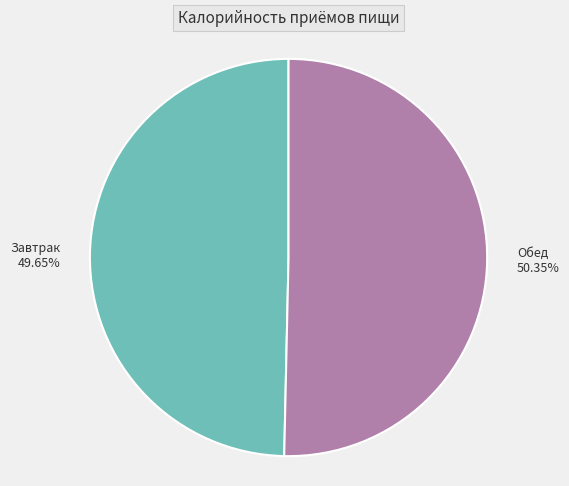

Which category accounts for the majority?

Обед